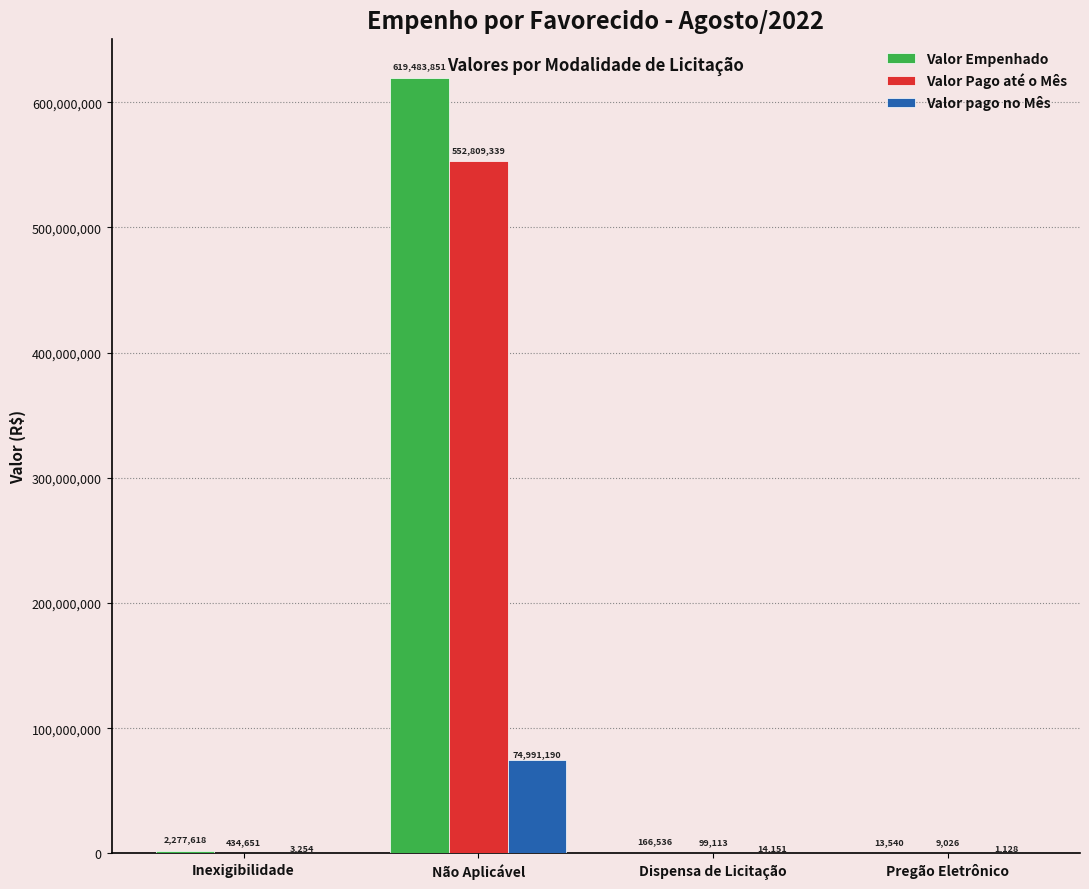

How many values in the Valor Pago até o Mês series exceed 434651?

2